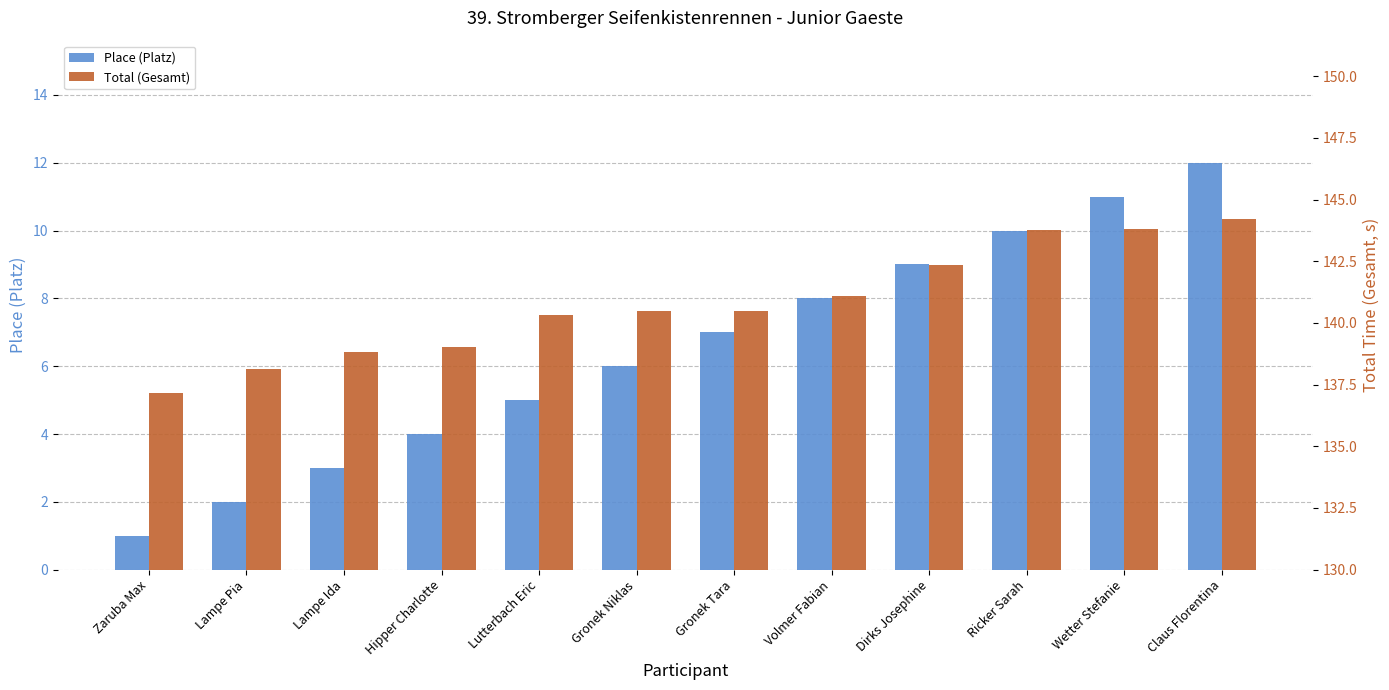

What is the spread (max minus min) of values at Gronek Niklas?

134.5